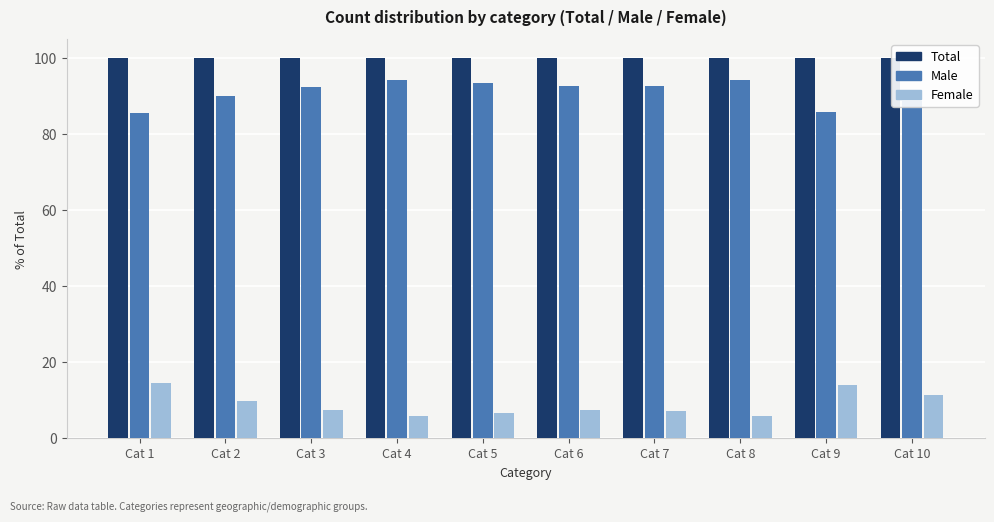

List the series in order of their peak value, lowest first.

Female, Male, Total